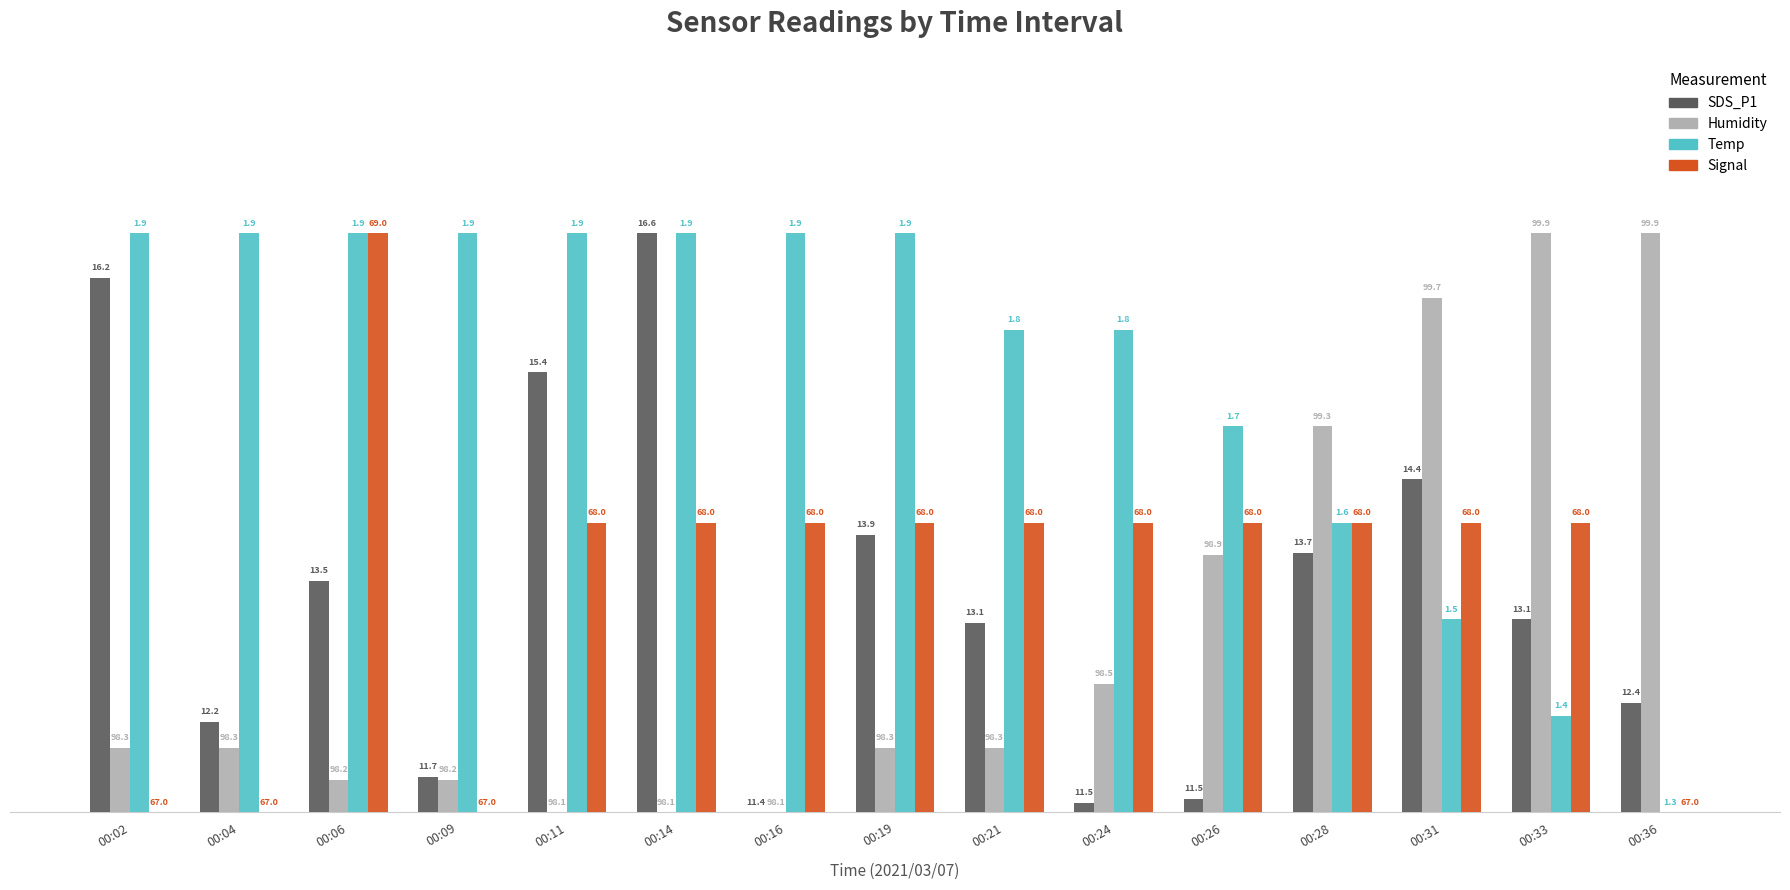

Are the bars horizontal?

No